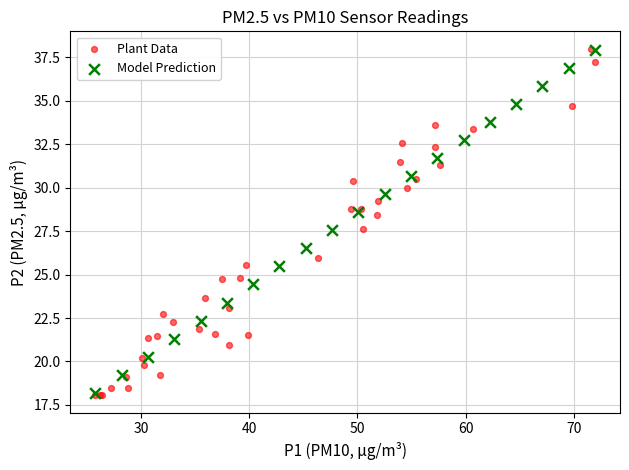

What are all the series names shown in the legend?

Plant Data, Model Prediction